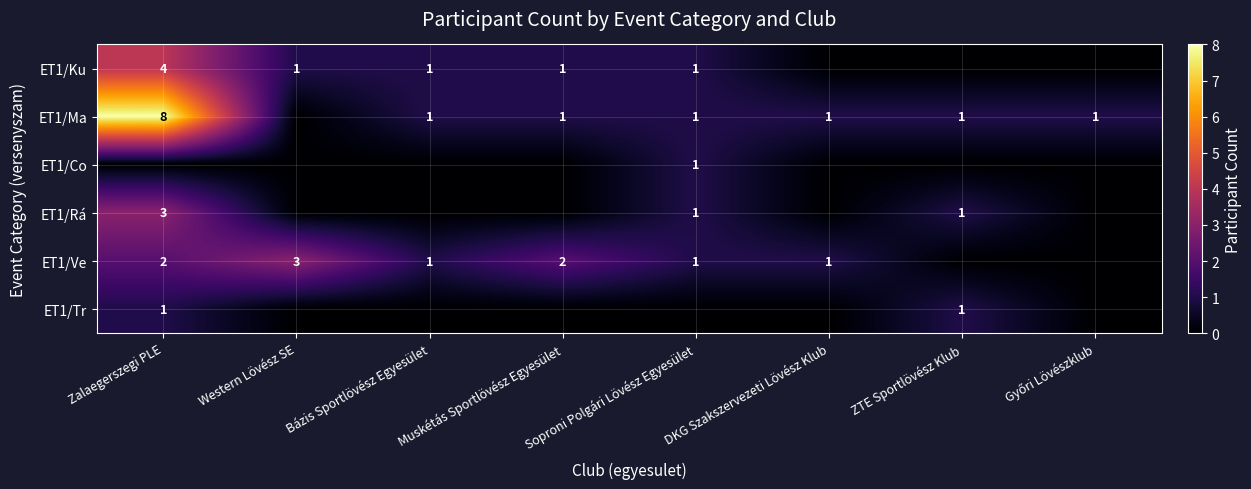

What is the sum of the ET1/Ma values at ZTE Sportlövész Klub and Zalaegerszegi PLE?

9